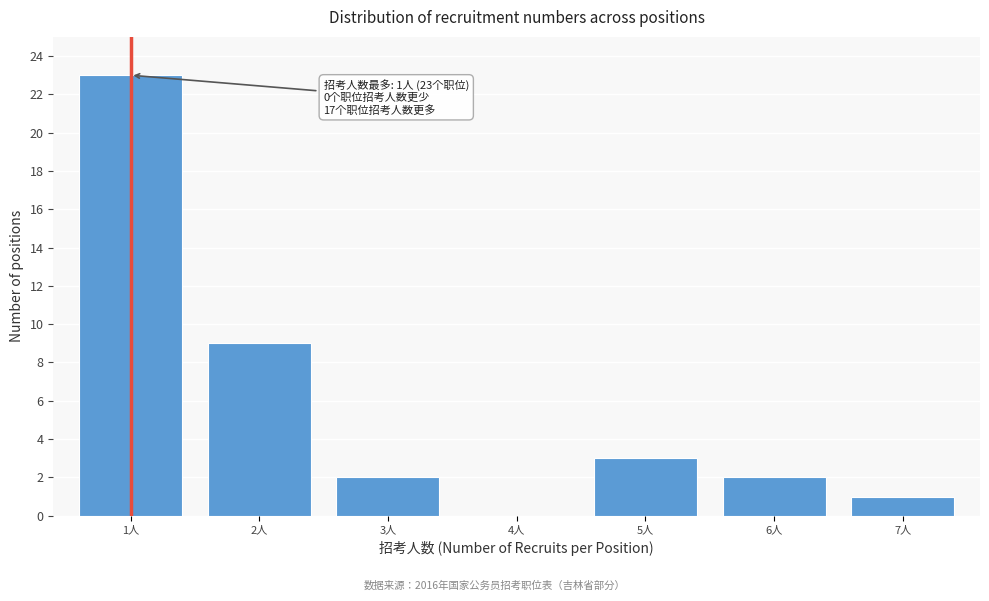

Reading left to right, transcribe all the data shown in this chart.

1人=23	2人=9	3人=2	4人=0	5人=3	6人=2	7人=1